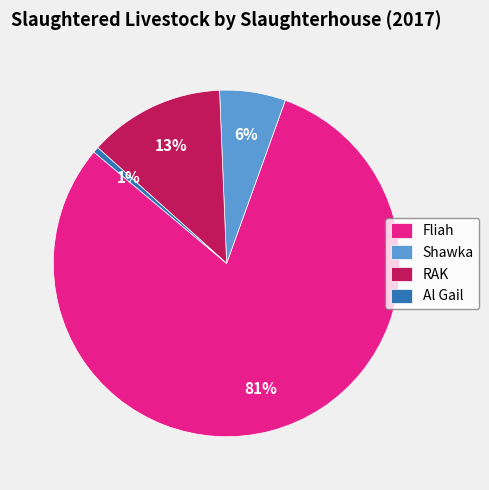

To the nearest percent, what is the difference between the Fliah and Shawka slice percentages?

74%